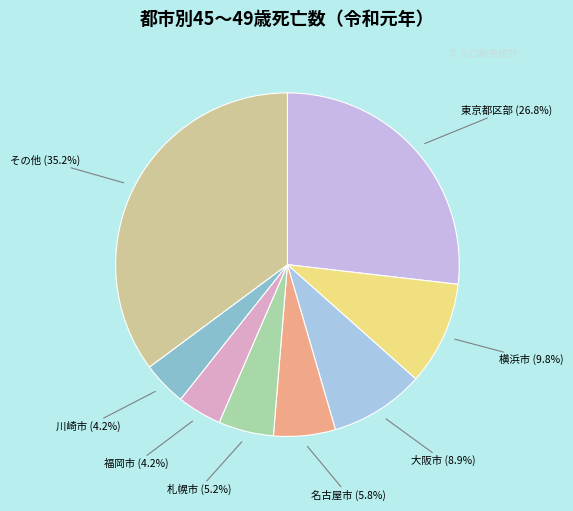

How many segments does this pie chart have?

8